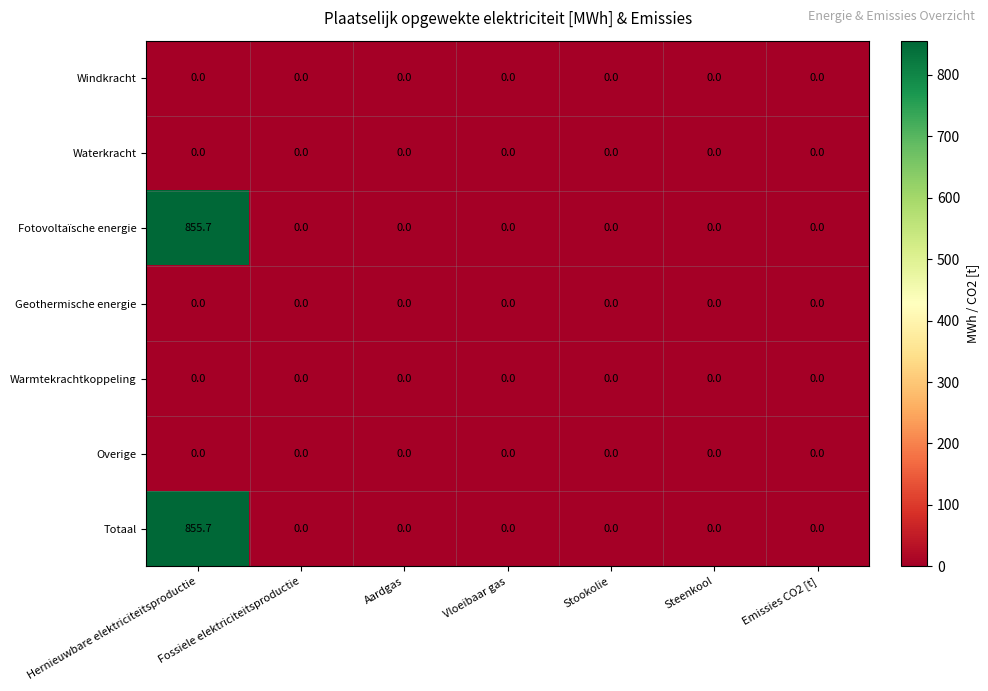

Which label corresponds to the largest value in the chart?

Hernieuwbare elektriciteitsproductie